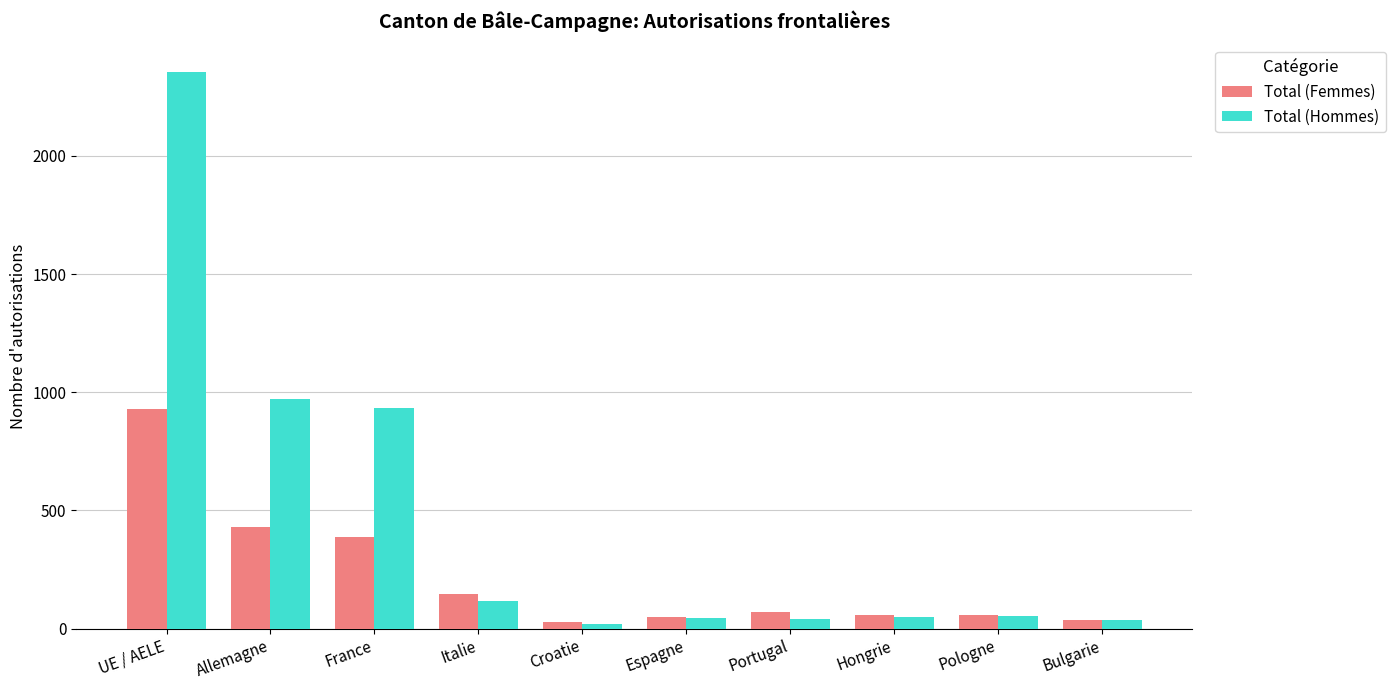

What is the approximate value of Total (Hommes) at France?

935